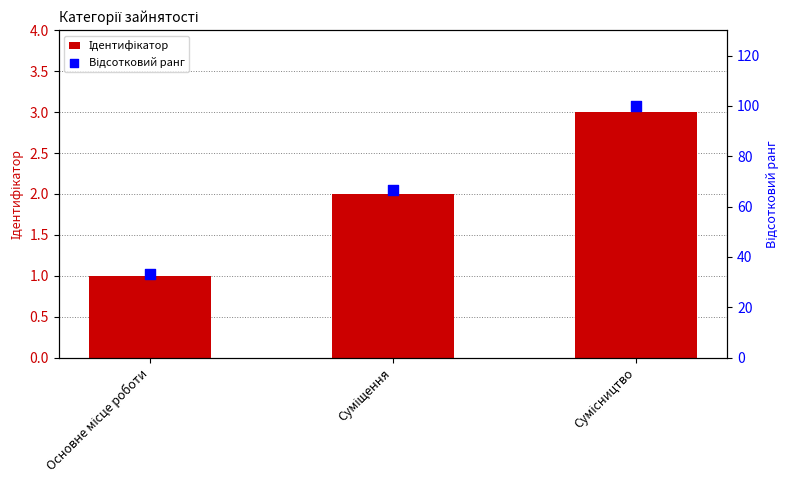

Which series contains the highest Y value?

Відсотковий ранг